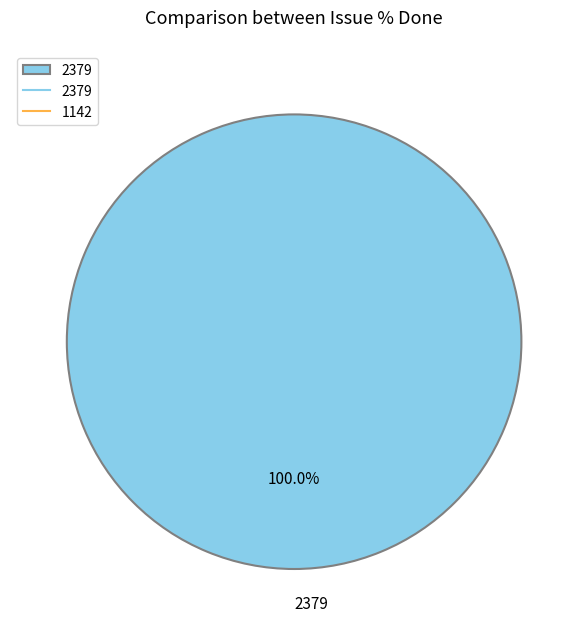

To the nearest percent, what portion does 2379 represent?

100%